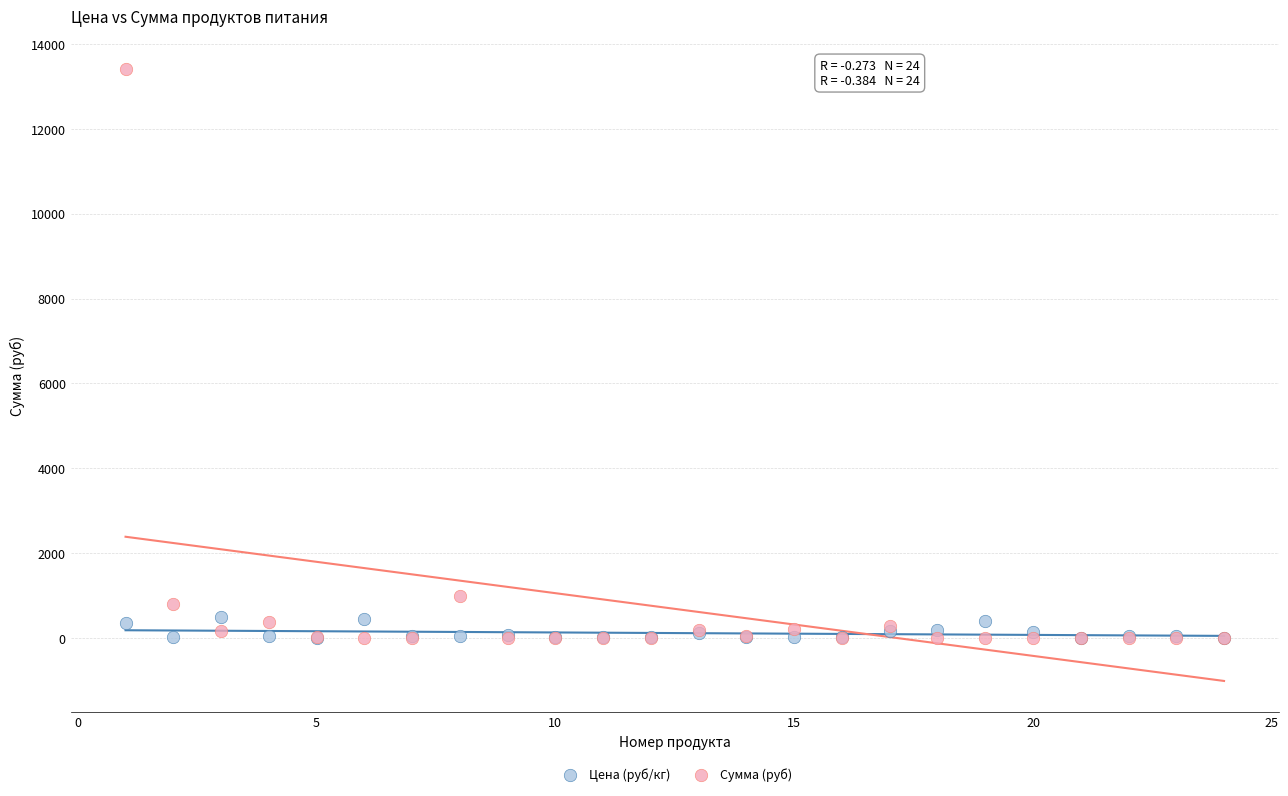

Across all series, what Y value is closest to 6699?

981.4